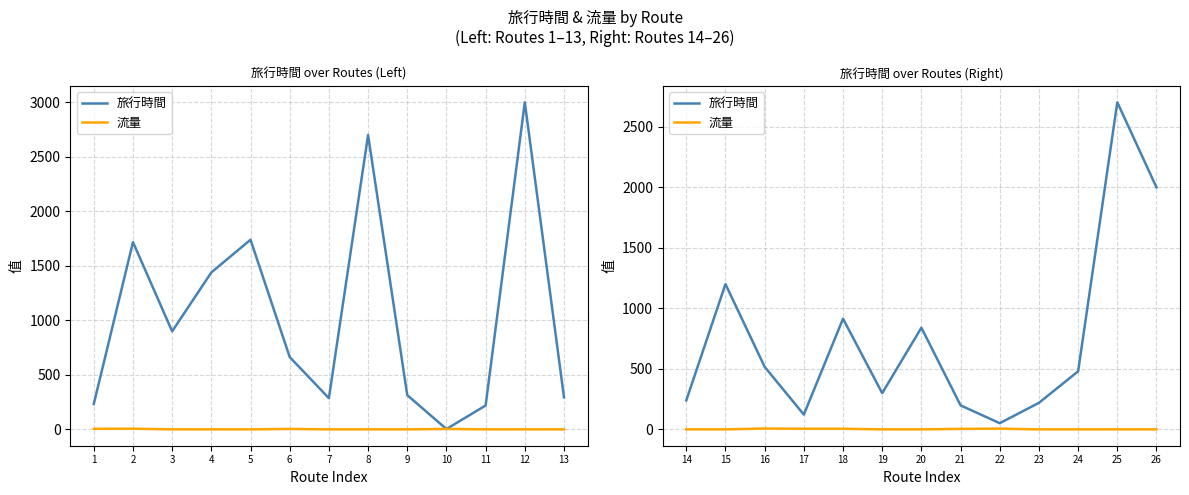

The value of 流量 at 22 is 7. True or false?

True